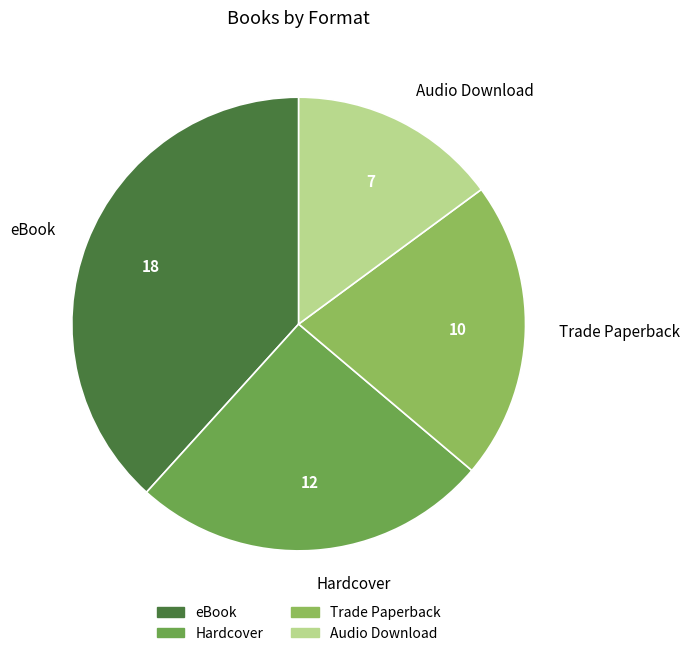

Rank the categories by value from highest to lowest.

eBook, Hardcover, Trade Paperback, Audio Download